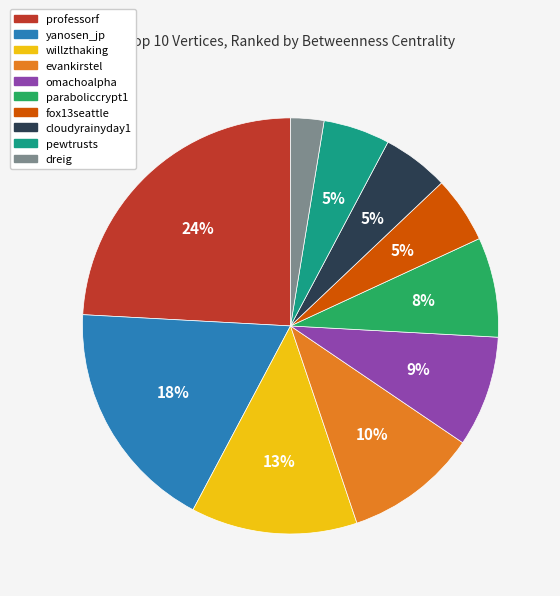

The paraboliccrypt1 slice represents 8% of the pie. True or false?

True